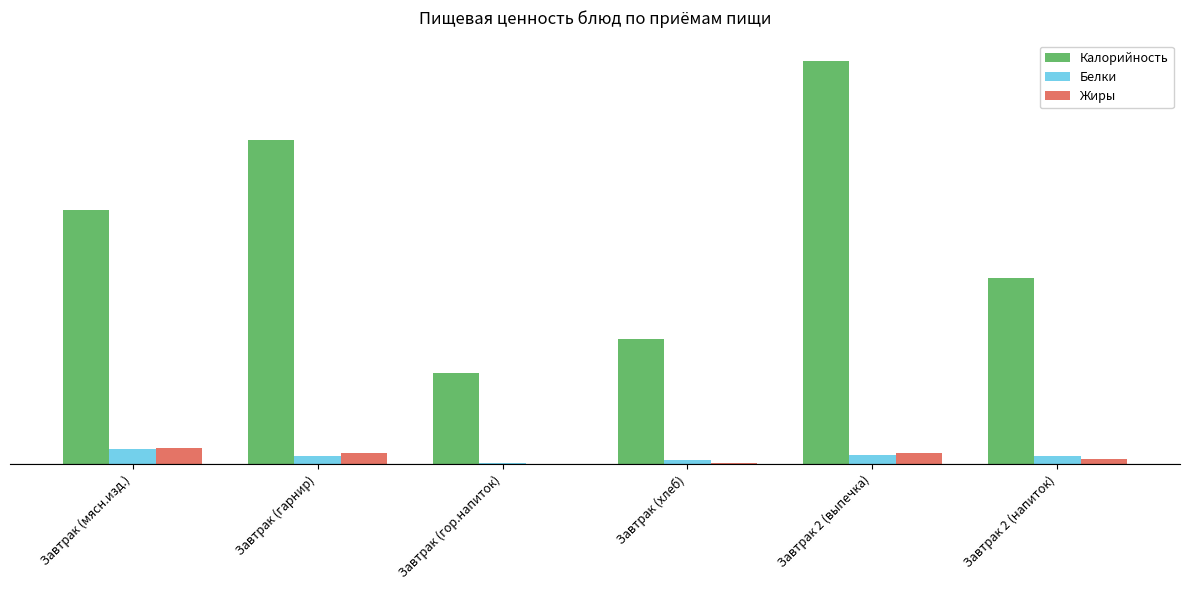

What is the difference between the Калорийность values at Завтрак (гарнир) and Завтрак 2 (напиток)?

91.2